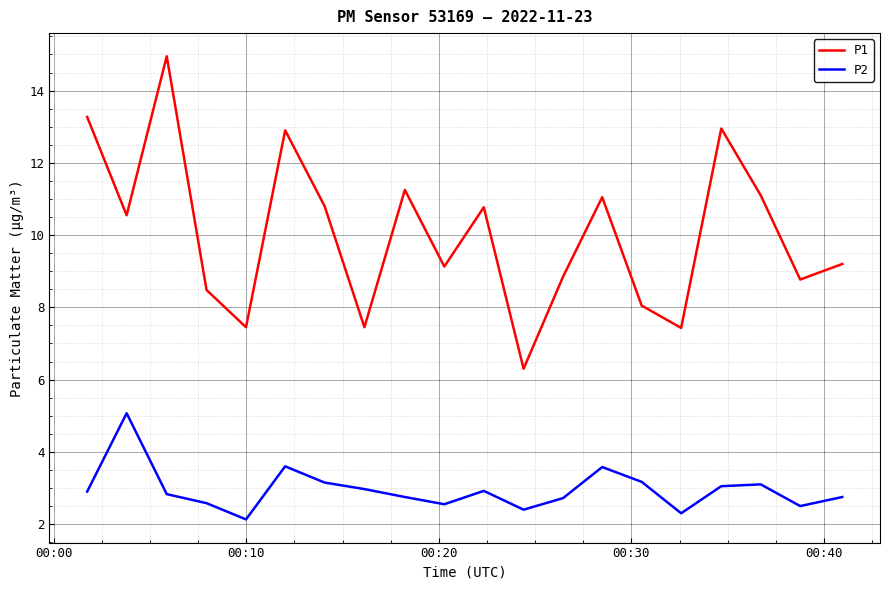

Rank the series by their average value, from lowest to highest.

P2, P1